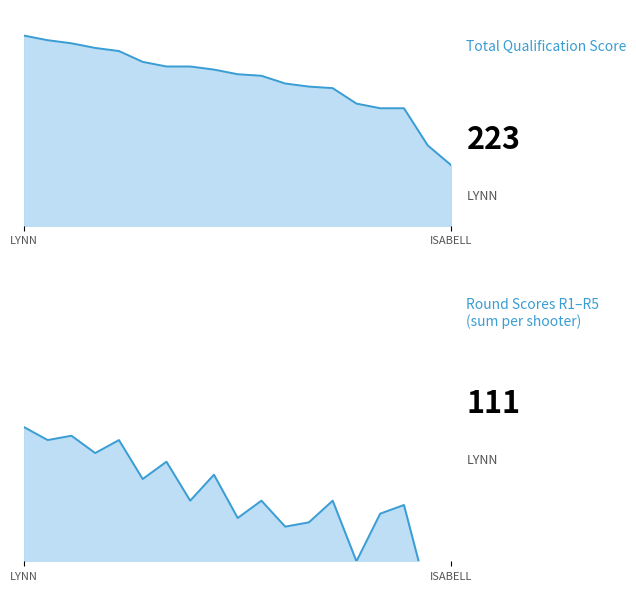

What is the label of the 8th point from the left?

JARRETT